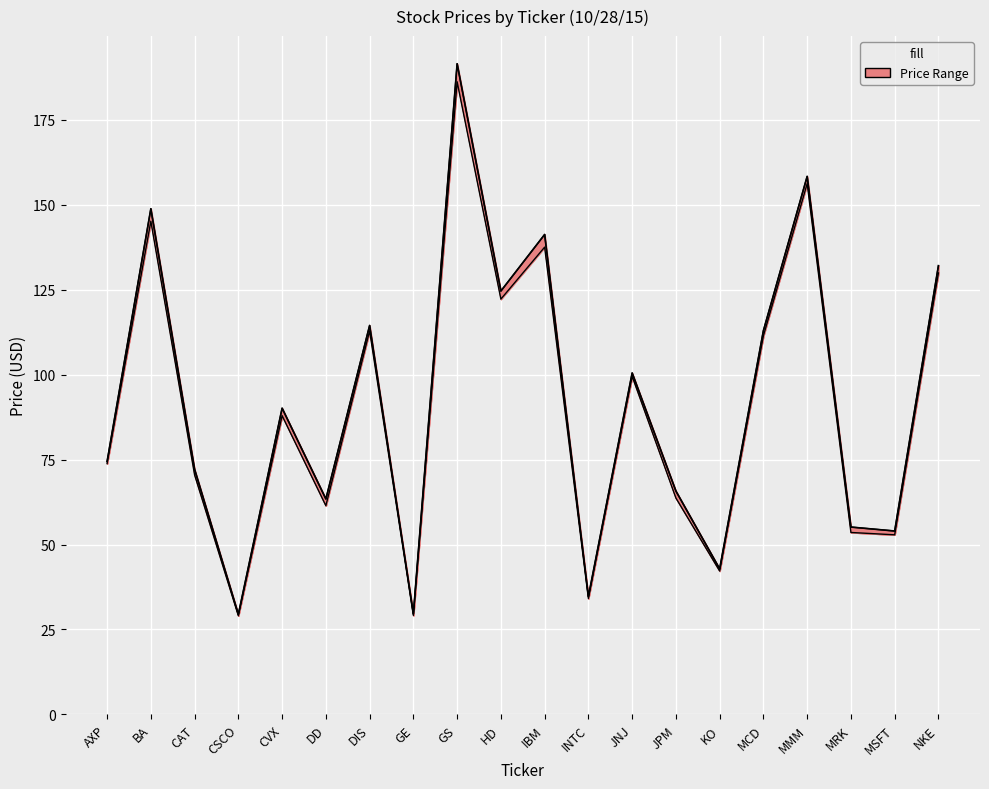

What is the sum of all Low values?

1799.2